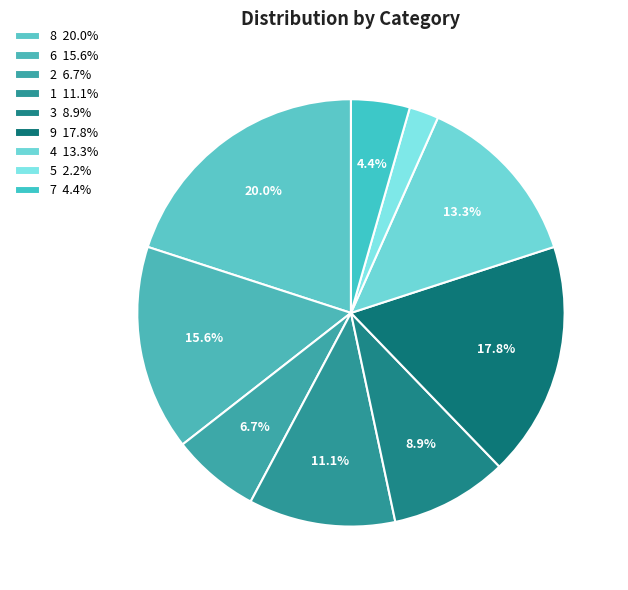

Count the number of slices in the pie.

9